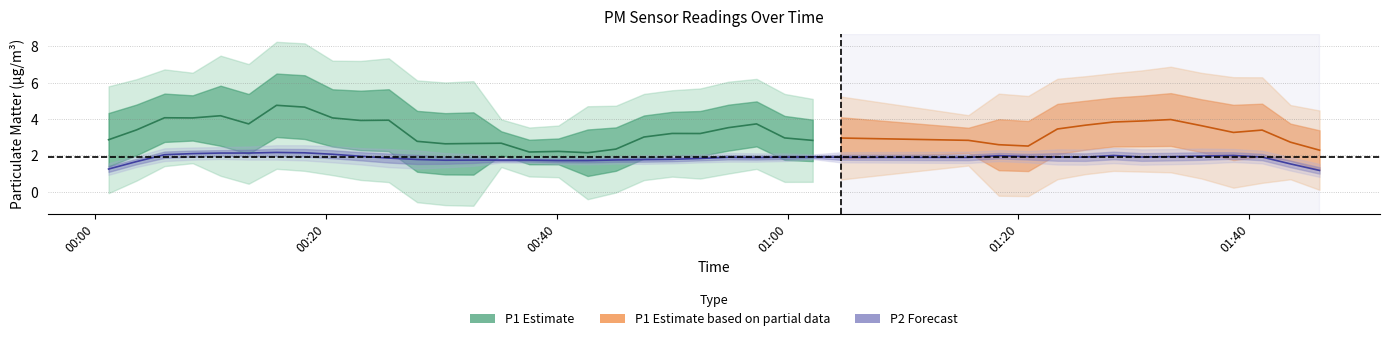

True or false: P1 has a value of 7.3 at 7.

False